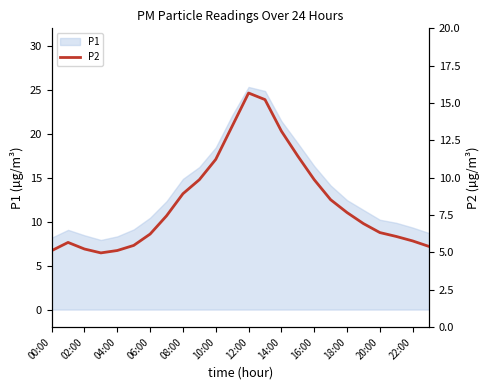

Is it true that P1 equals 14.9 at 08:00?

True